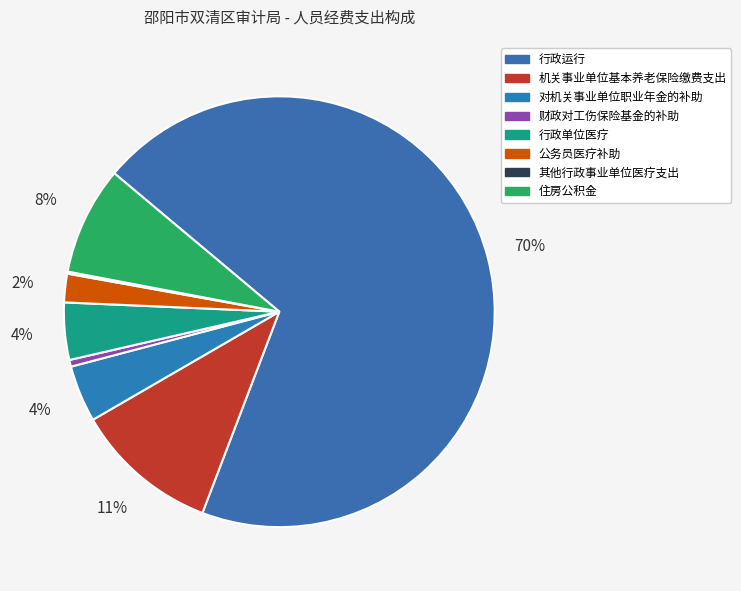

How many segments does this pie chart have?

8